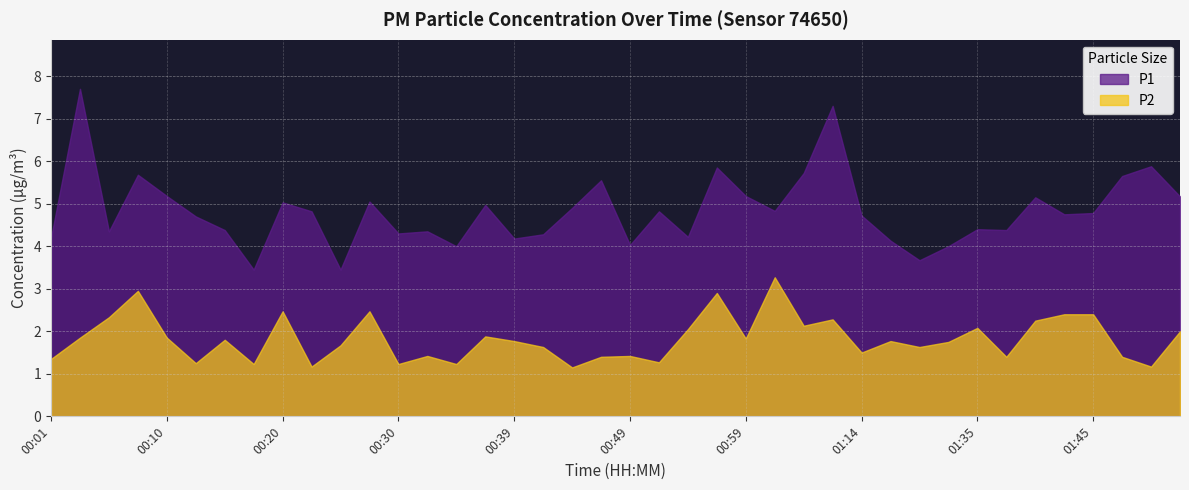

Does the chart have visible grid lines?

Yes